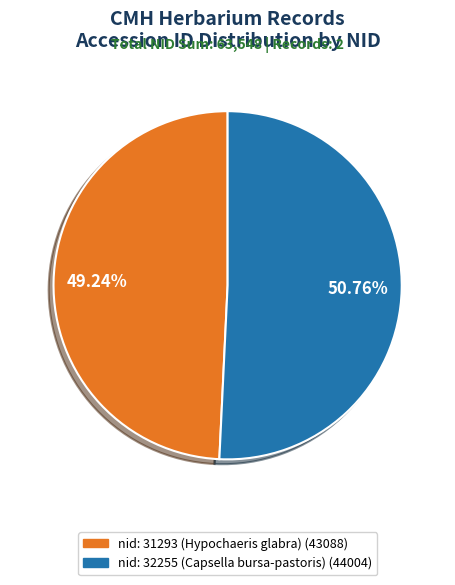

To the nearest percent, what percentage of the pie is nid: 32255 (Capsella bursa-pastoris)?

51%